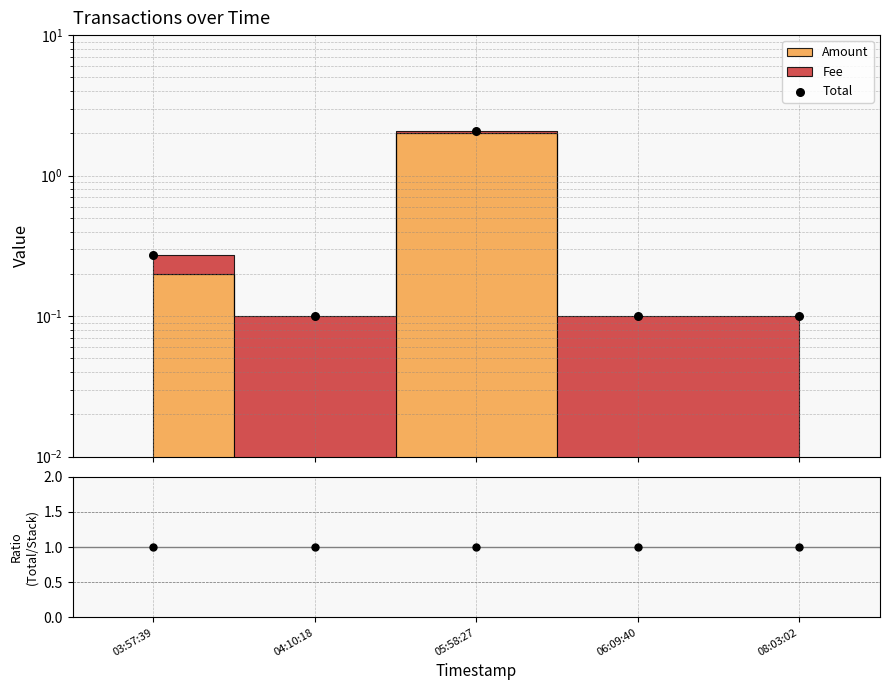

Which series has the widest spread of Y values?

Total